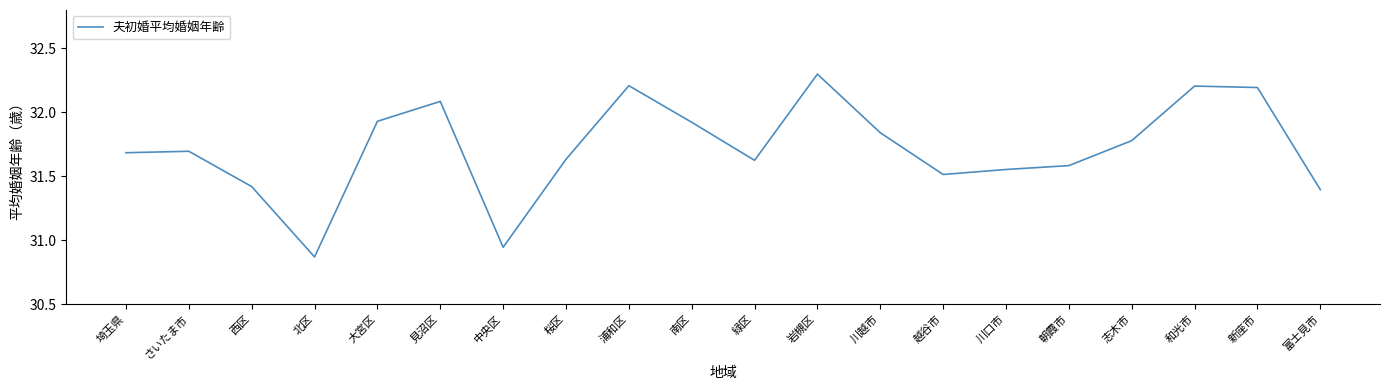

At which label is the value closest to 31?

中央区